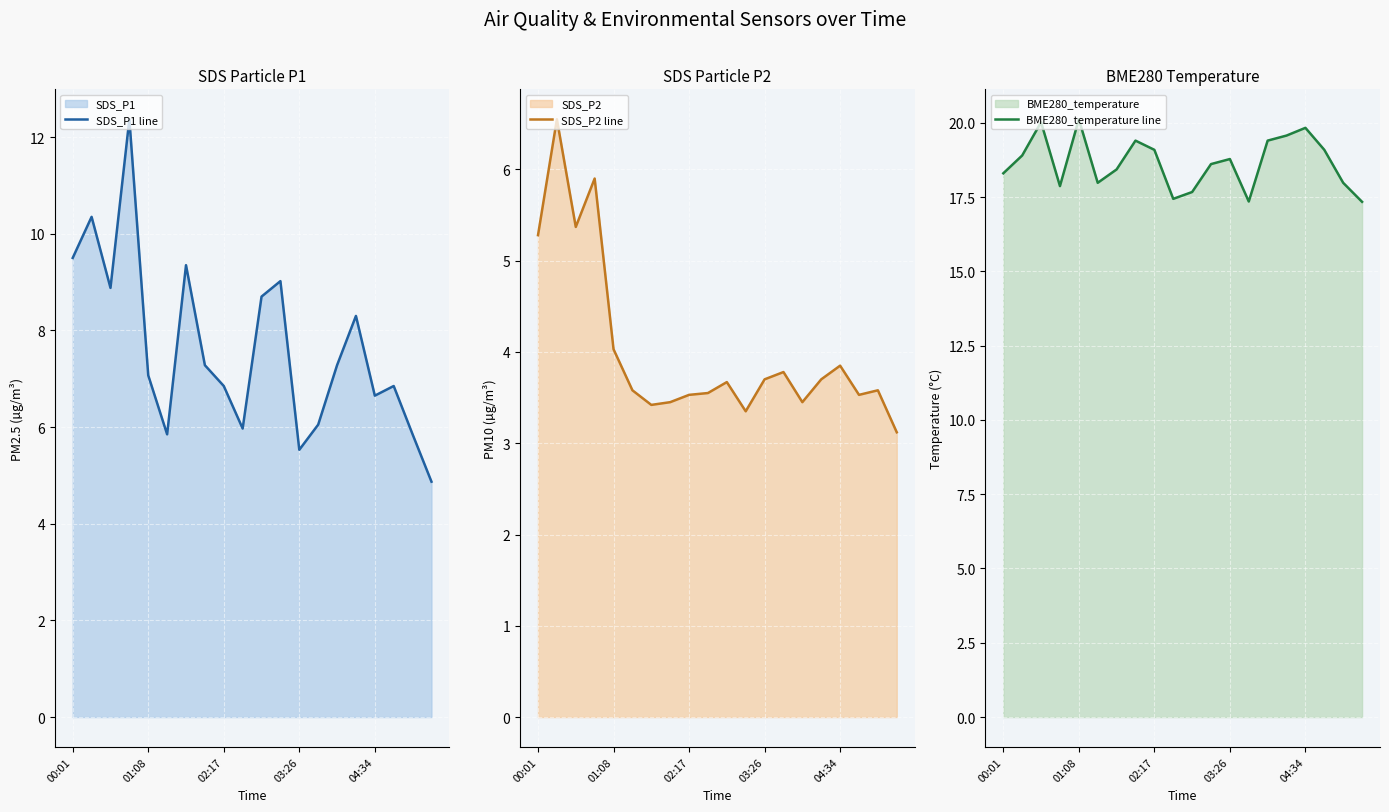

Reading right to left, extract all data points from this chart.

SDS_P1 line: 4.9	5.8	6.8	6.7	8.3	7.3	6.0	5.5	9.0	8.7	6.0	6.8	7.3	9.3	5.8	7.1	12.4	8.9	10.3	9.5
SDS_P2 line: 3.1	3.6	3.5	3.9	3.7	3.5	3.8	3.7	3.4	3.7	3.5	3.5	3.5	3.4	3.6	4.0	5.9	5.4	6.5	5.3
BME280_temperature line: 17.3	18.0	19.1	19.8	19.6	19.4	17.4	18.8	18.6	17.7	17.4	19.1	19.4	18.4	18.0	20.1	17.9	20.0	18.9	18.3